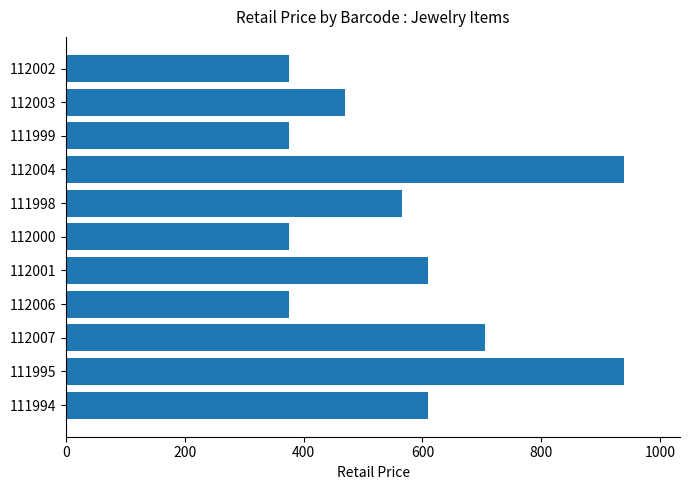

What is the change in value from 111994 to 112004?

+330